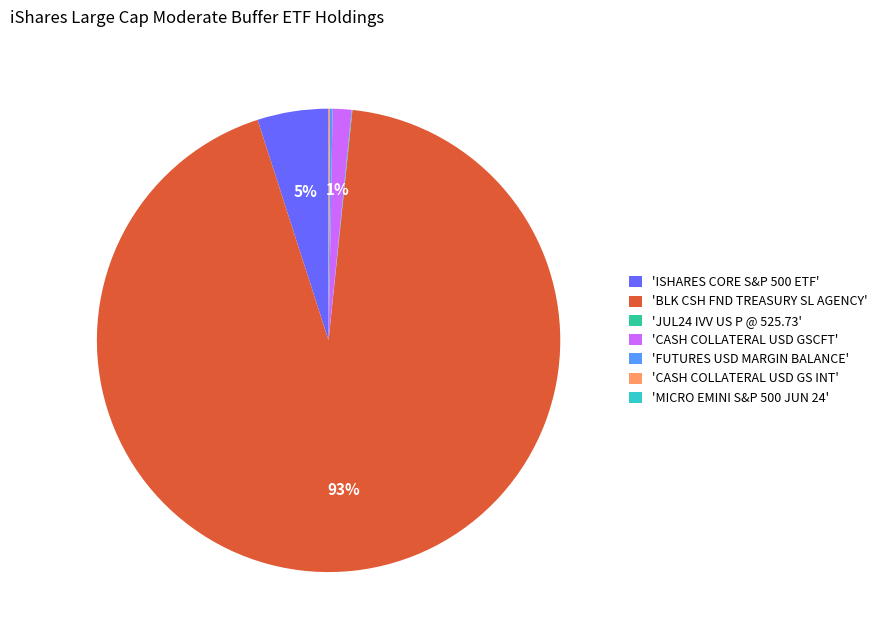

What percentage is the 'ISHARES CORE S&P 500 ETF' slice, to the nearest percent?

5%